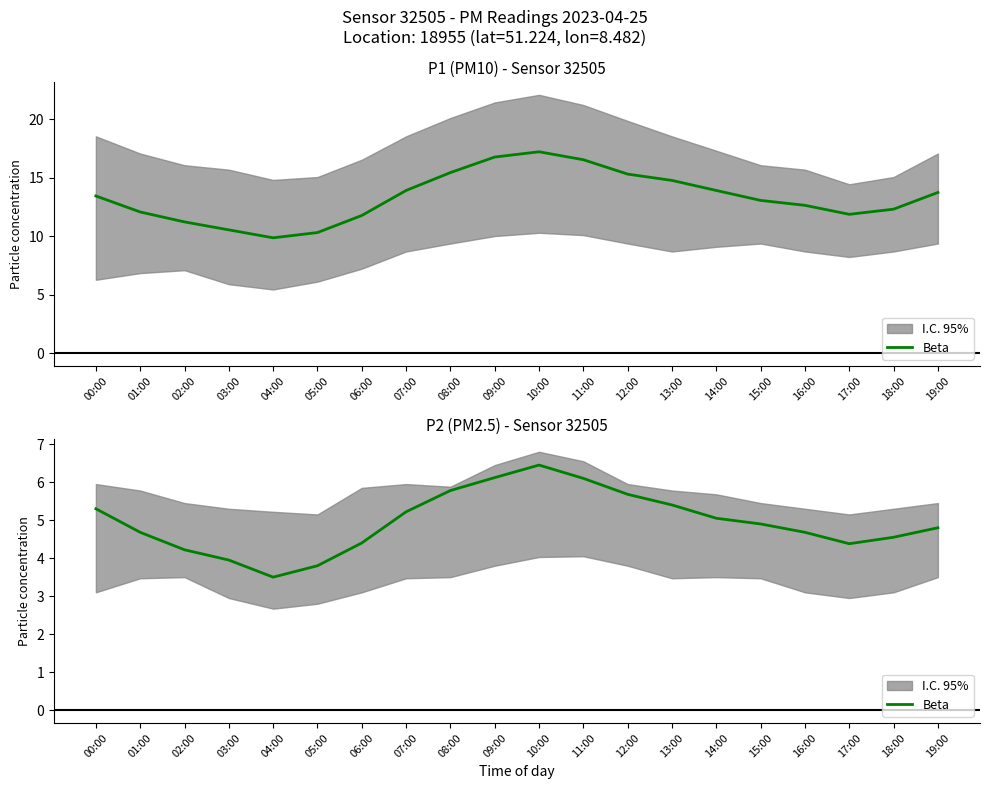

Count the number of data series in this chart.

1